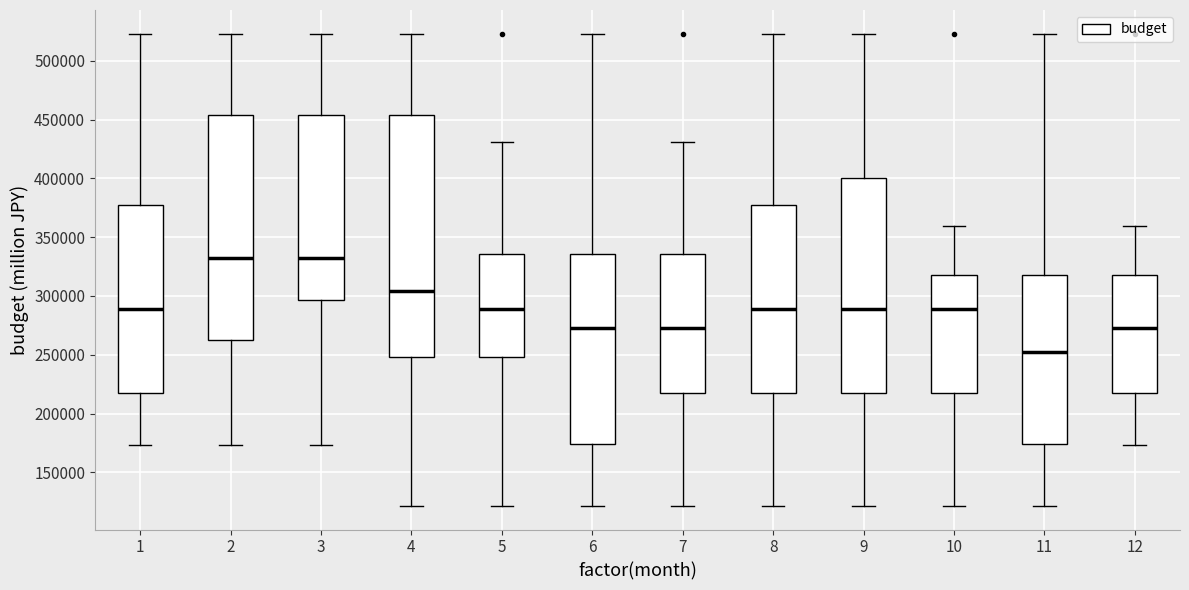

Reading left to right, transcribe this box plot: for each box, give where its median line is, the range the box spans, and where its two whiskers end, as read against the y-axis. The values are not printed on the chart, so give them approximately, as read against the axis.

1: median 290000, box 215000 to 380000, whiskers 175000 to 525000
2: median 330000, box 265000 to 455000, whiskers 175000 to 525000
3: median 330000, box 295000 to 455000, whiskers 175000 to 525000
4: median 305000, box 250000 to 455000, whiskers 120000 to 525000
5: median 290000, box 250000 to 335000, whiskers 120000 to 430000
6: median 275000, box 175000 to 335000, whiskers 120000 to 525000
7: median 275000, box 215000 to 335000, whiskers 120000 to 430000
8: median 290000, box 215000 to 380000, whiskers 120000 to 525000
9: median 290000, box 215000 to 400000, whiskers 120000 to 525000
10: median 290000, box 215000 to 320000, whiskers 120000 to 360000
11: median 250000, box 175000 to 320000, whiskers 120000 to 525000
12: median 275000, box 215000 to 320000, whiskers 175000 to 360000